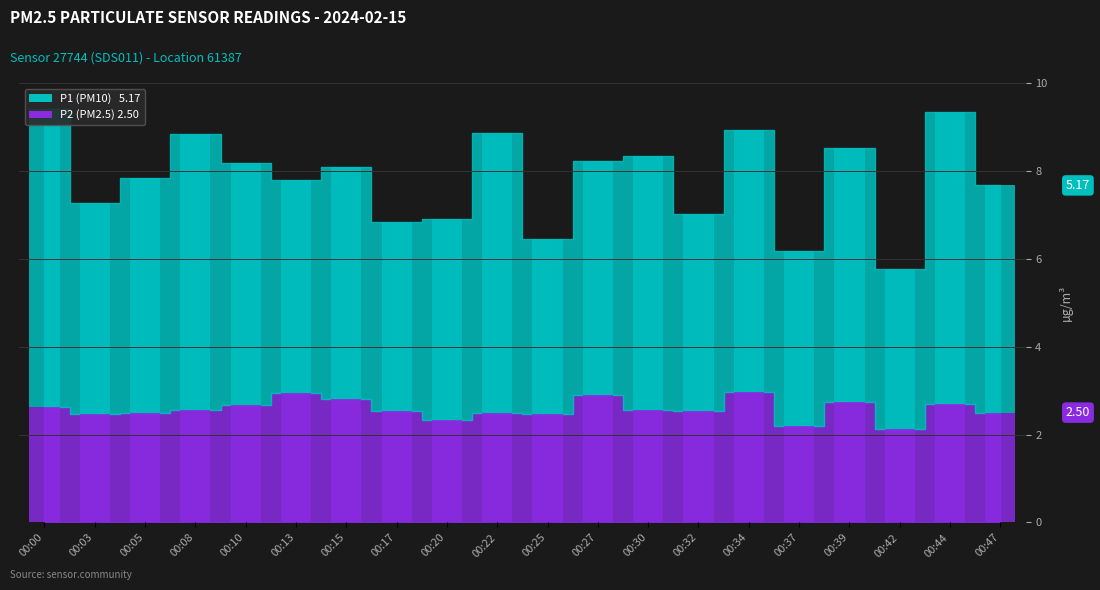

Reading left to right, extract all data points from this chart.

P1: 00:00=6.8	00:03=4.8	00:05=5.3	00:08=6.3	00:10=5.5	00:13=4.8	00:15=5.3	00:17=4.3	00:20=4.6	00:22=6.4	00:25=4.0	00:27=5.3	00:30=5.8	00:32=4.5	00:34=6.0	00:37=4.0	00:39=5.8	00:42=3.6	00:44=6.6	00:47=5.2
P2: 00:00=2.6	00:03=2.5	00:05=2.5	00:08=2.6	00:10=2.7	00:13=3.0	00:15=2.8	00:17=2.5	00:20=2.3	00:22=2.5	00:25=2.5	00:27=2.9	00:30=2.6	00:32=2.5	00:34=3.0	00:37=2.2	00:39=2.8	00:42=2.1	00:44=2.7	00:47=2.5